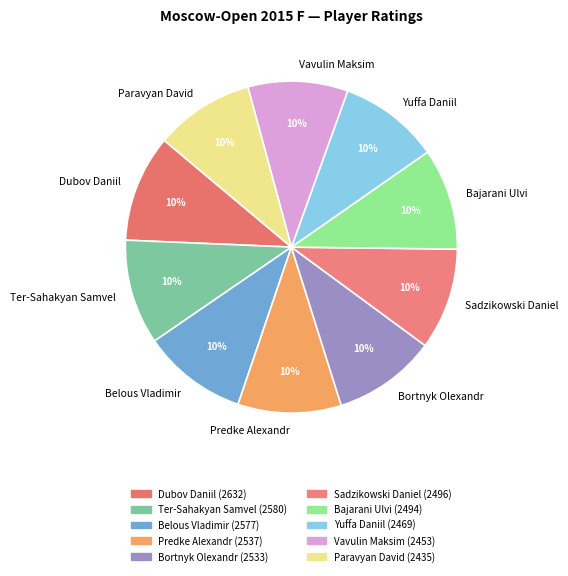

Is it true that Belous Vladimir is 10% of the pie?

True